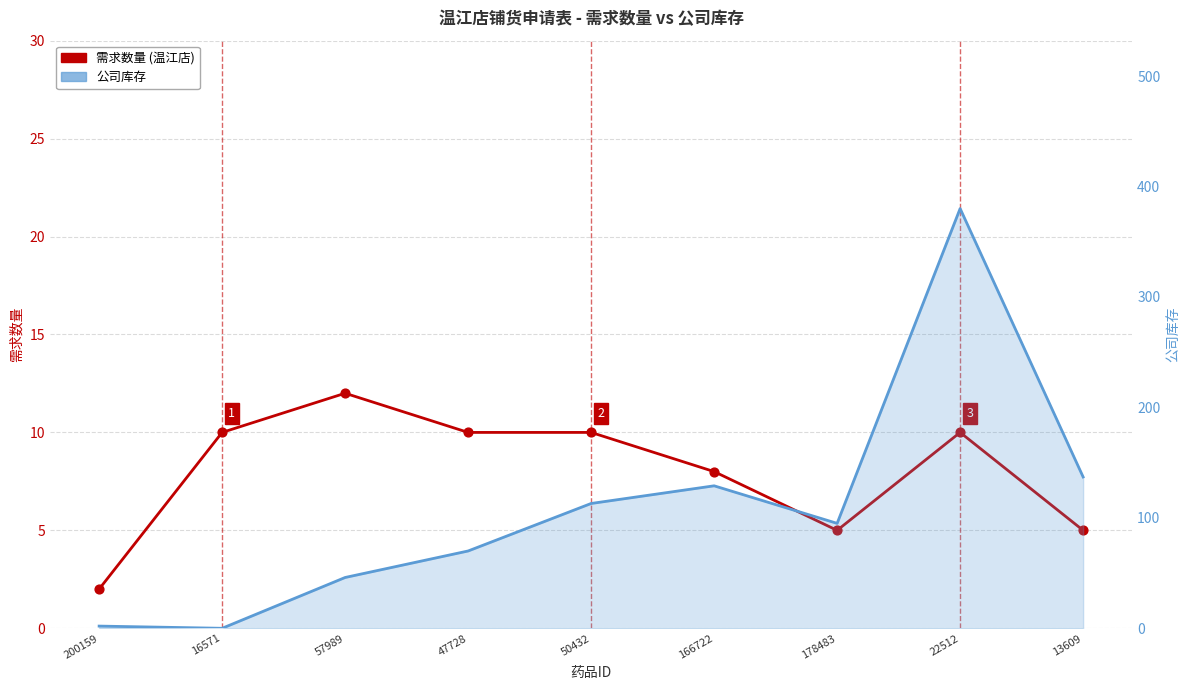

Which series reaches the minimum Y coordinate?

公司库存